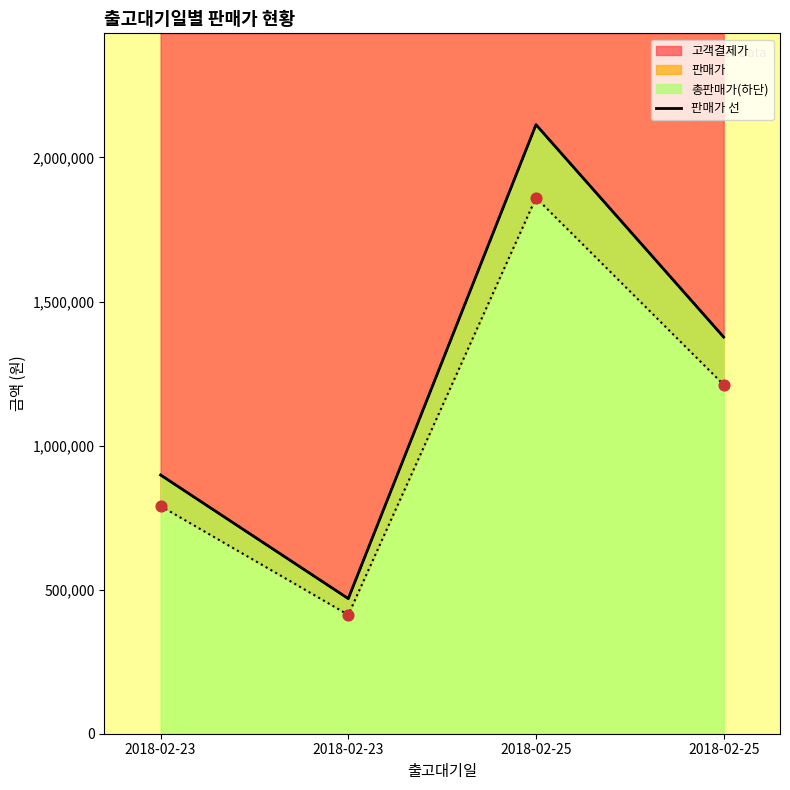

Which has a higher value, 2018-02-23 or 2018-02-25?

2018-02-25